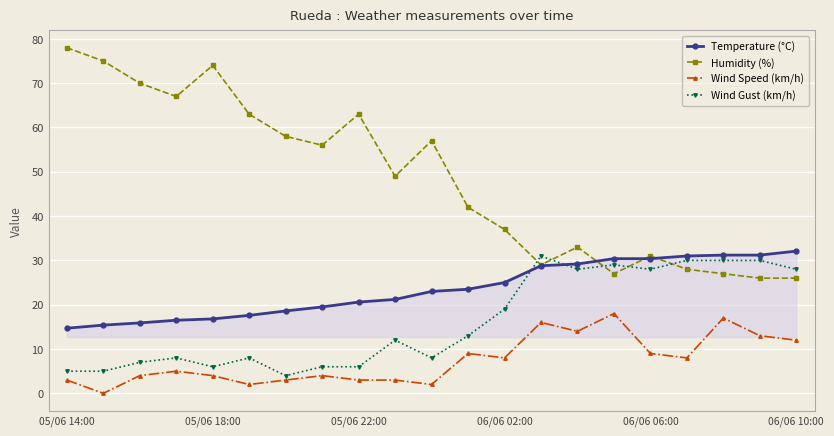

True or false: Wind Speed (km/h) and Temperature (°C) intersect in this chart.

False